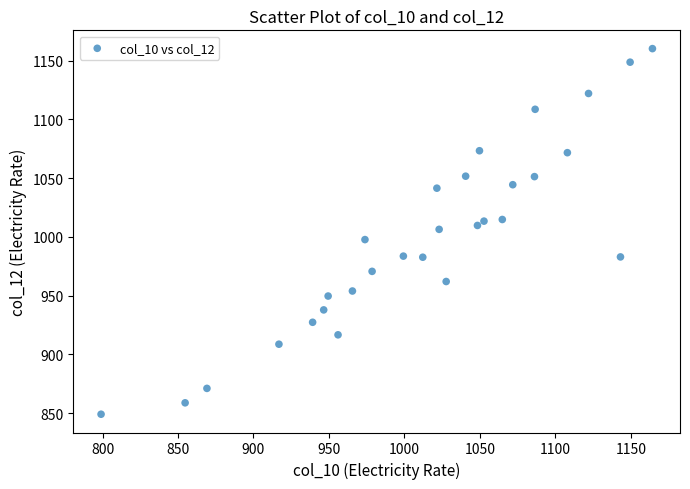

What is the range of X values (max minus min)?

365.4